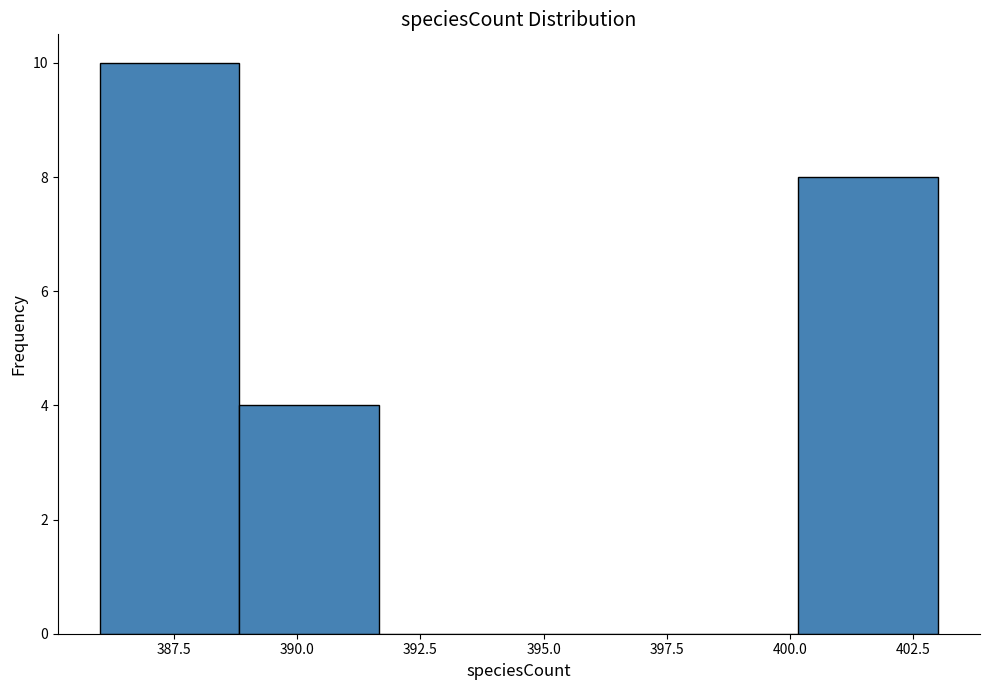

Over which range of the x-axis is the bar tallest?

386.0 to 389.0